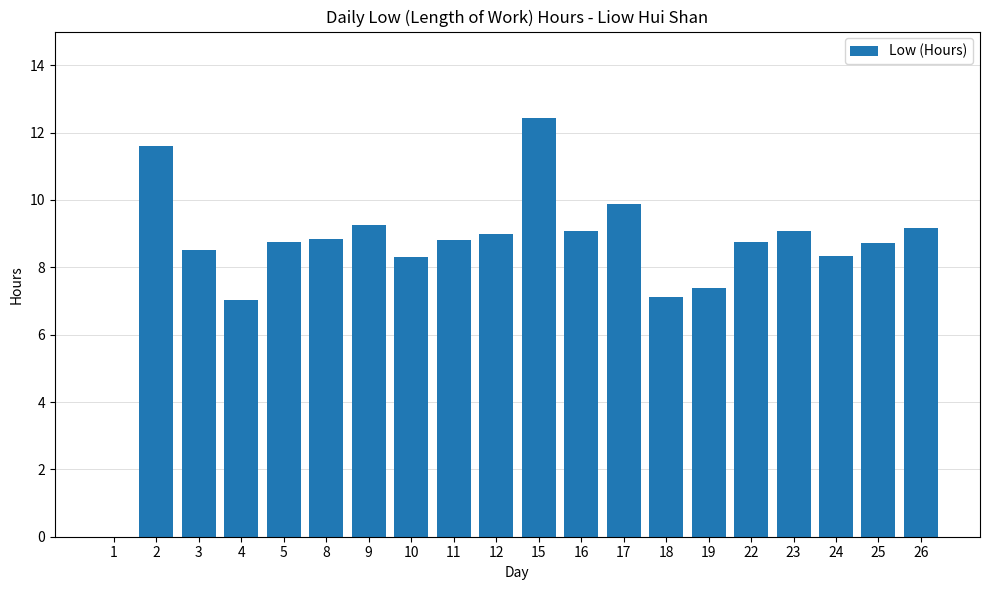

Are the bars grouped side by side (vs. stacked)?

No